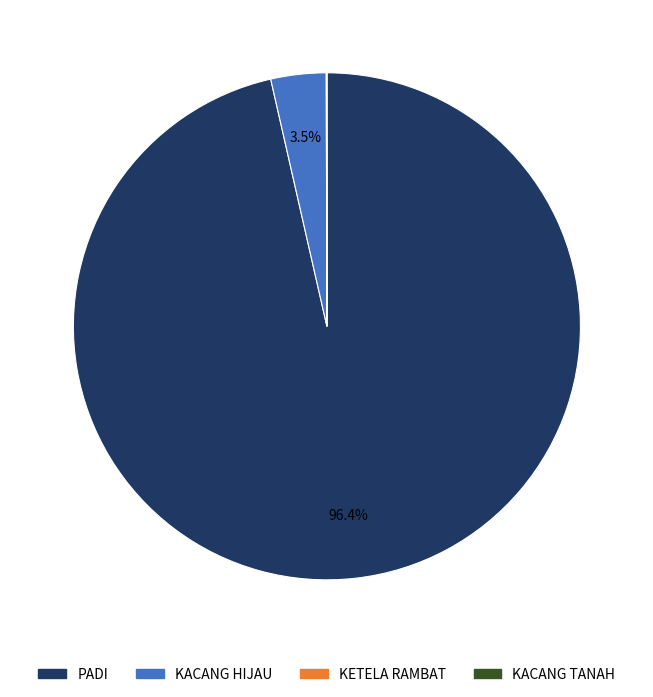

Combined, do PADI and KACANG HIJAU account for over 50%?

Yes